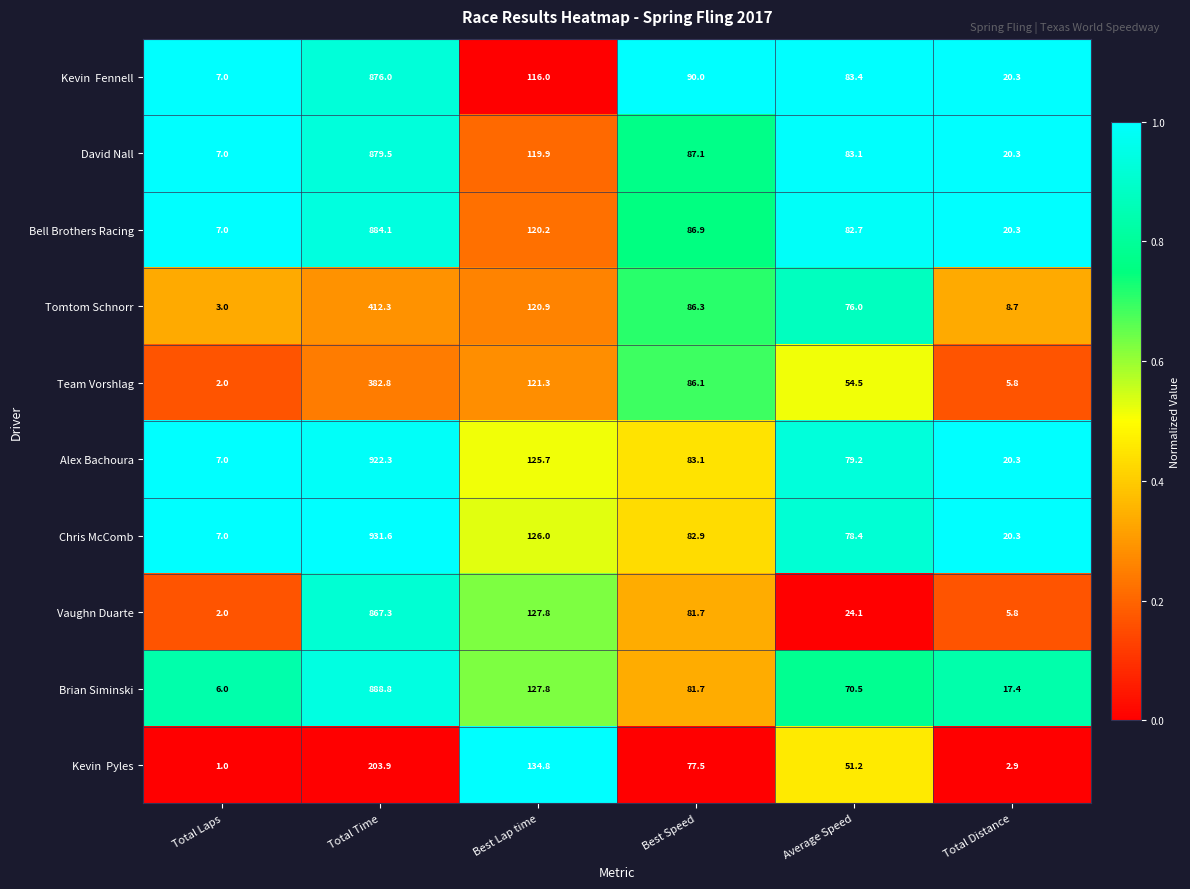

Between Total Time and Best Lap time, which series saw the biggest shift?

Chris McComb